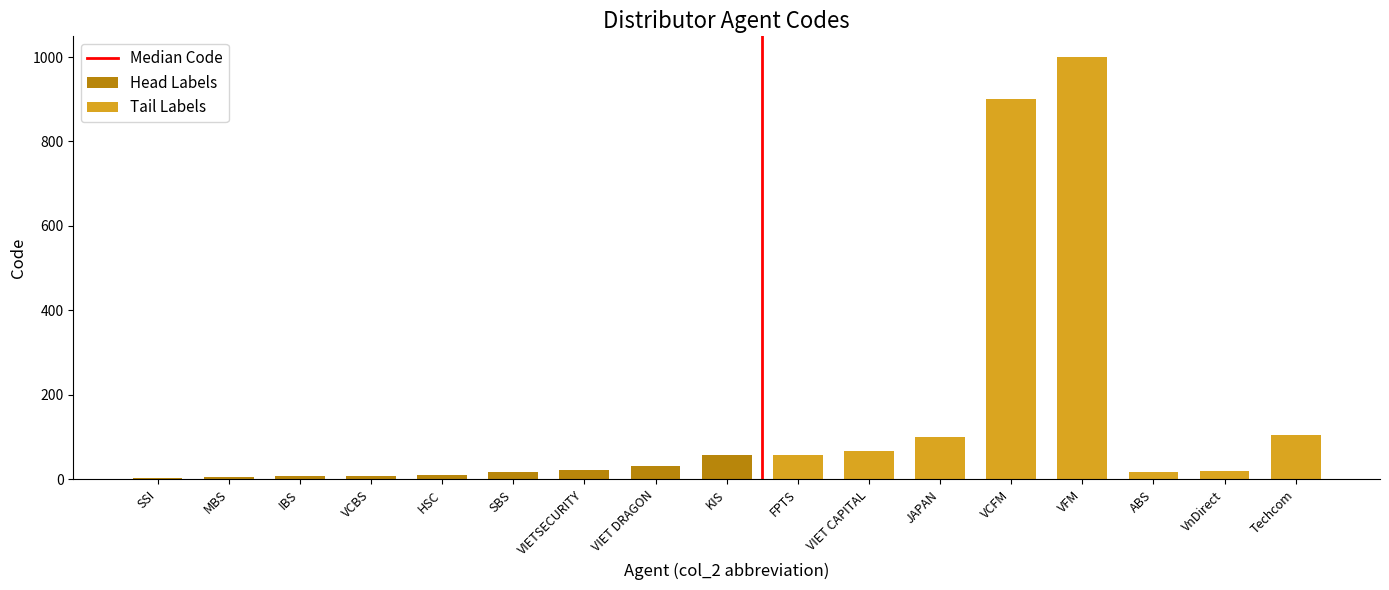

What position from the left is VnDirect?

16